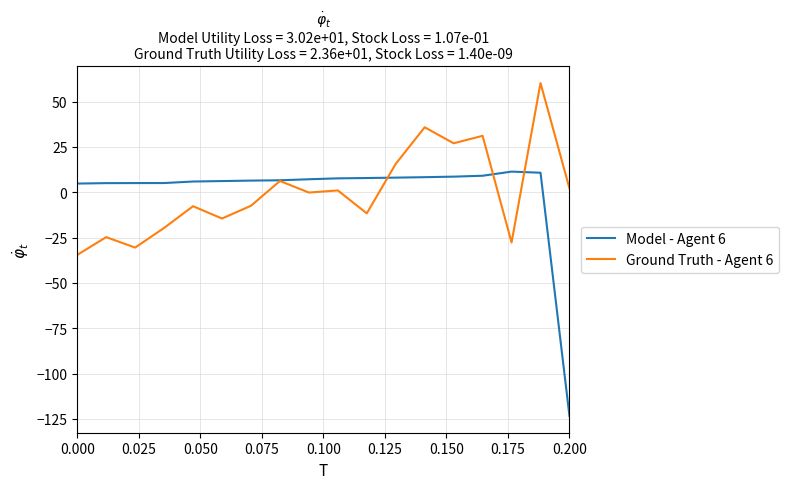

What is the smallest value displayed?

-123.5